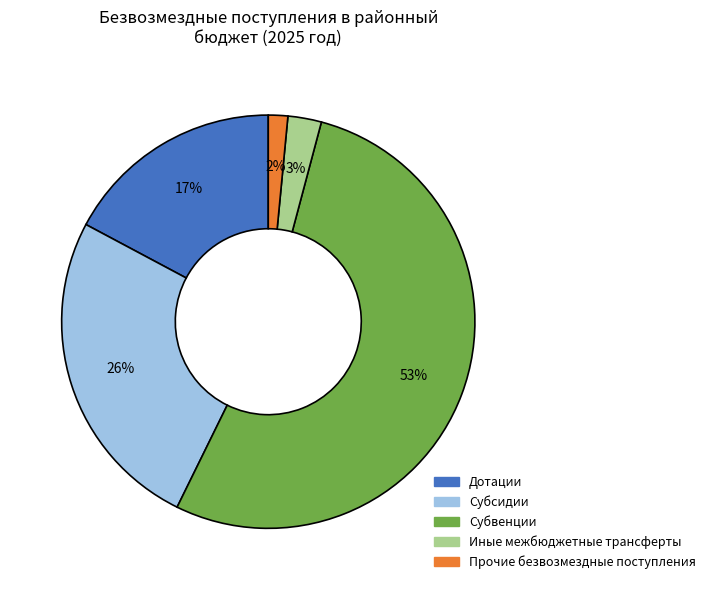

Rank the categories by value from lowest to highest.

Прочие безвозмездные поступления, Иные межбюджетные трансферты, Дотации, Субсидии, Субвенции